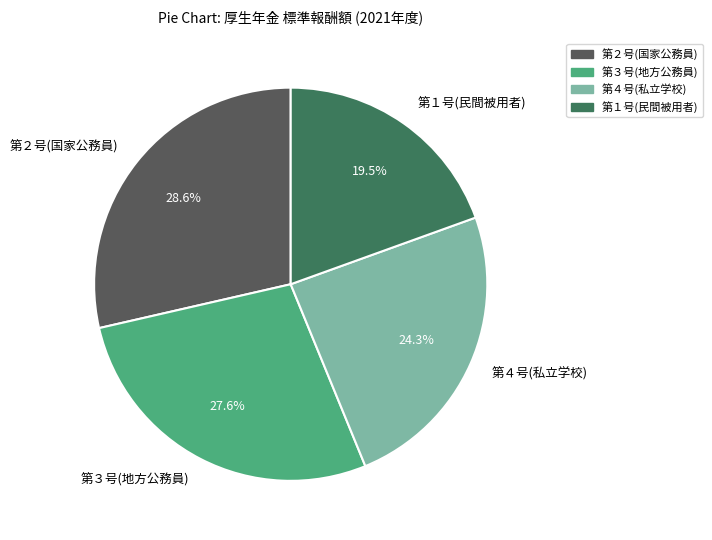

What is the largest slice in the pie chart?

第２号(国家公務員)